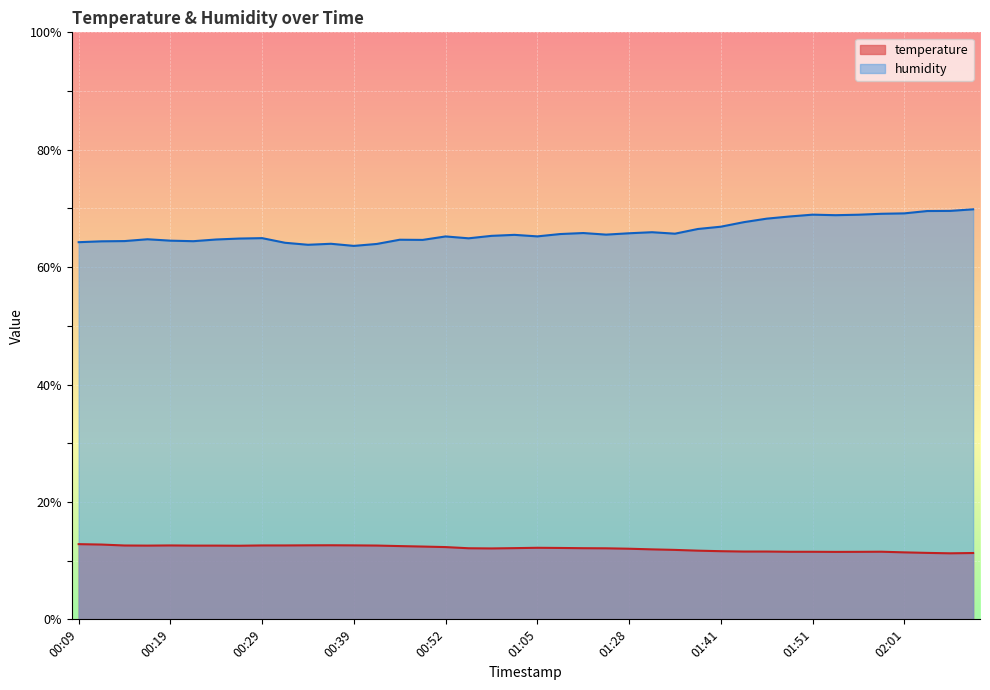

How many lines are shown in the chart?

2